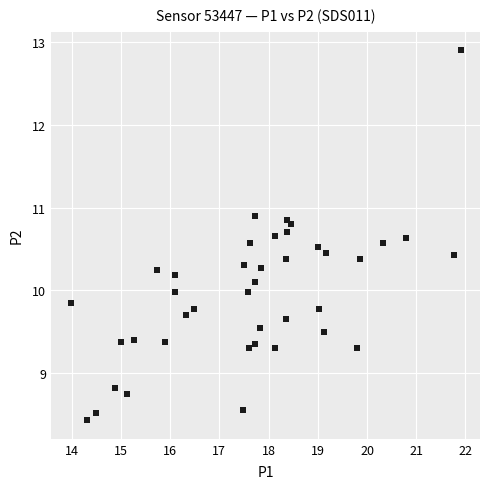

What is the range of Y values (max minus min)?

4.5